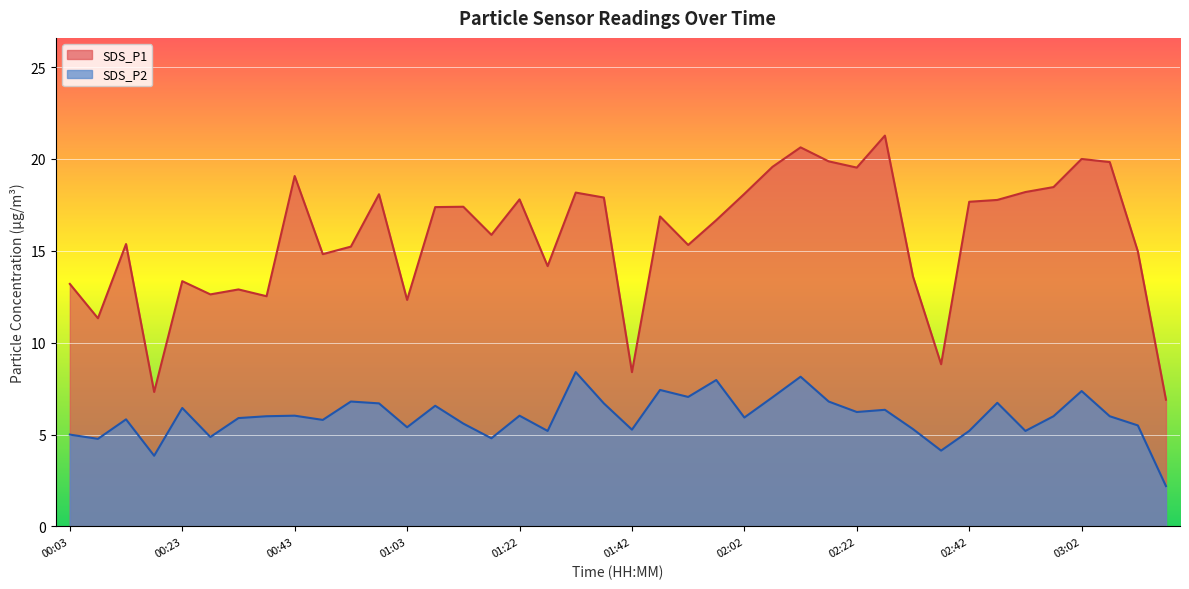

In SDS_P1, how many points are lower than both neighbors (excluding endpoints)?

12